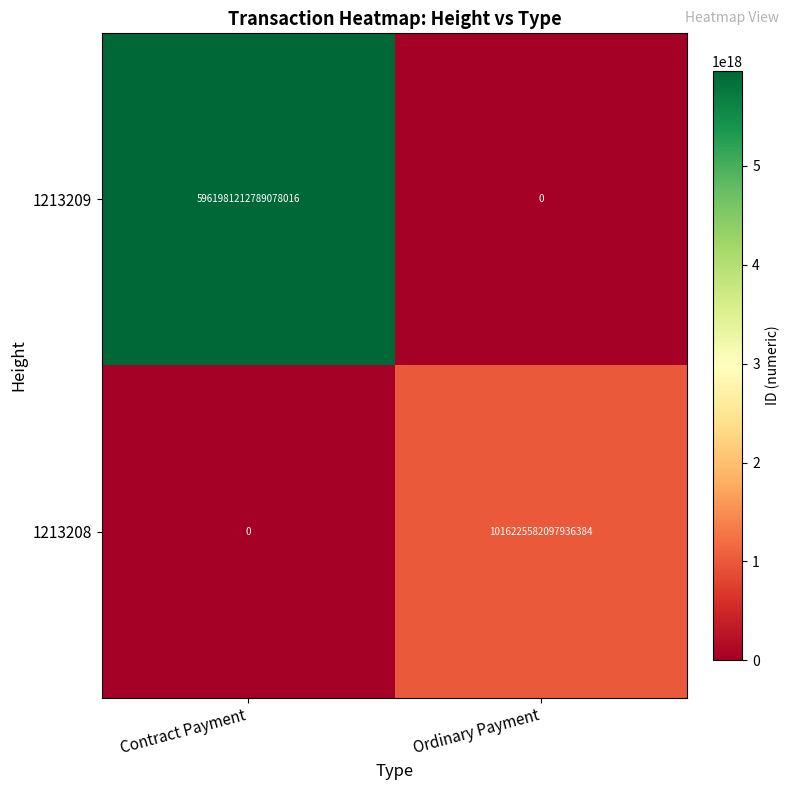

At which label does 1213208 reach its peak?

Ordinary Payment